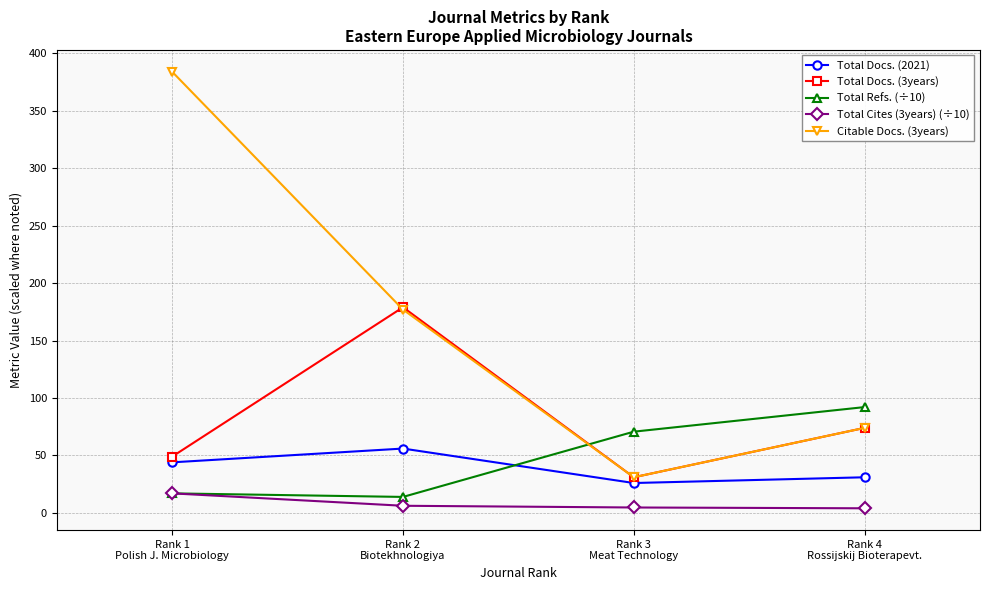

Which series has the largest range (max minus min)?

Citable Docs. (3years)